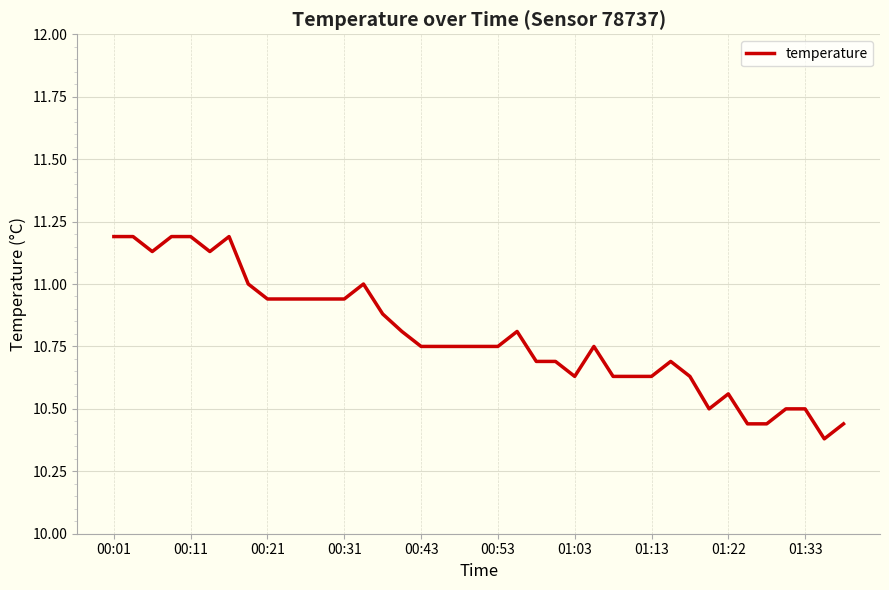

What is the maximum value shown in the chart?

11.2